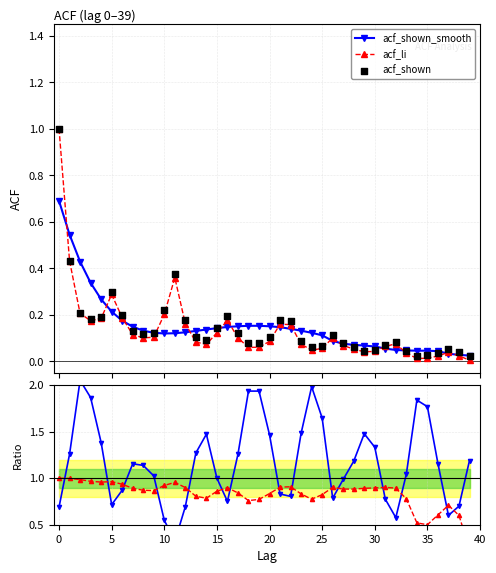

Which series contains the lowest Y value?

acf_li